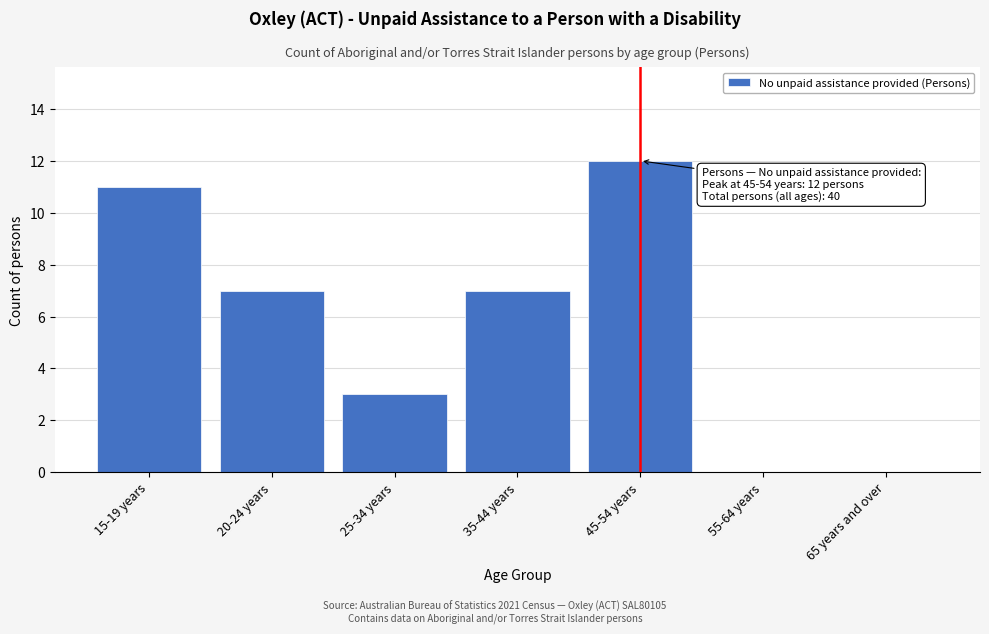

Reading left to right, extract all data points from this chart.

15-19 years=11	20-24 years=7	25-34 years=3	35-44 years=7	45-54 years=12	55-64 years=0	65 years and over=0